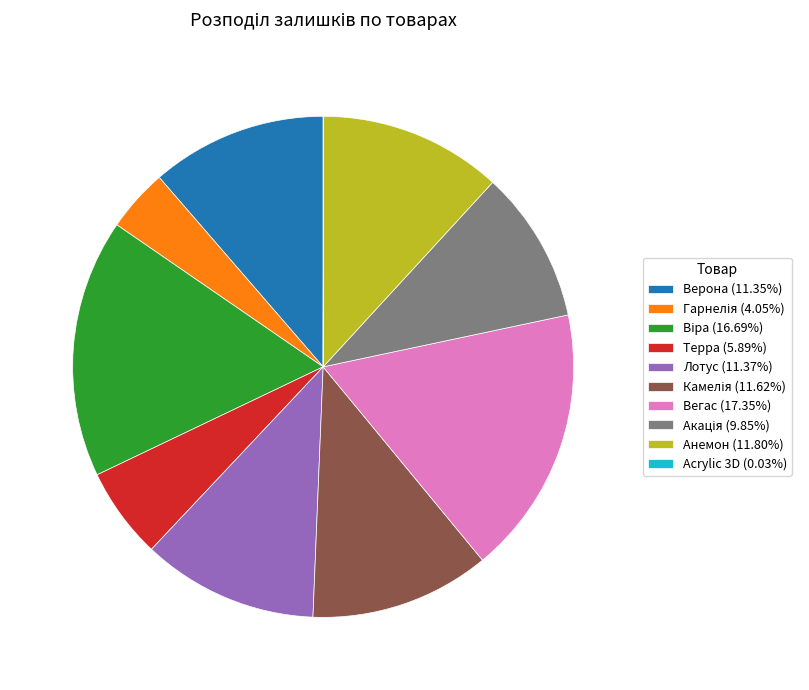

Does any single category account for the majority?

No